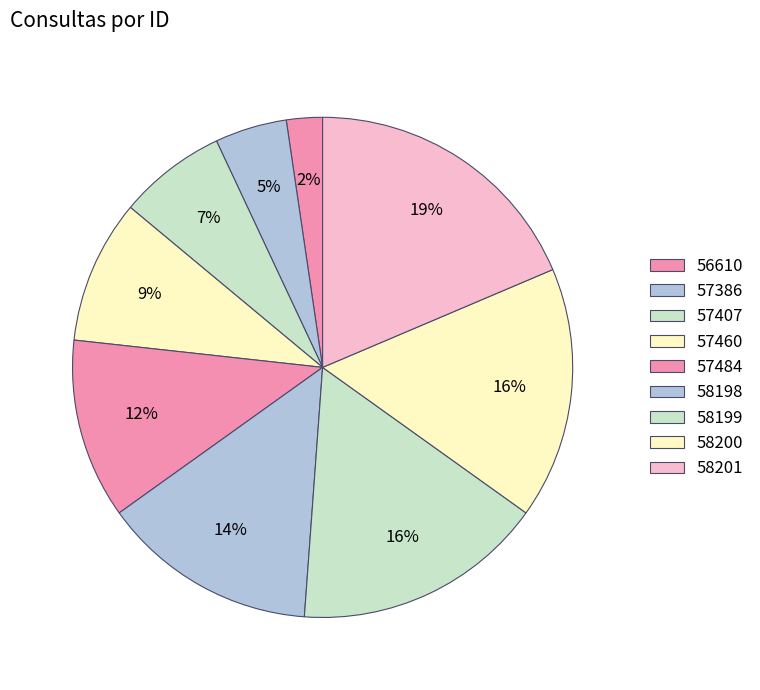

What is the total percentage of 58200 and 57407?

23.3%